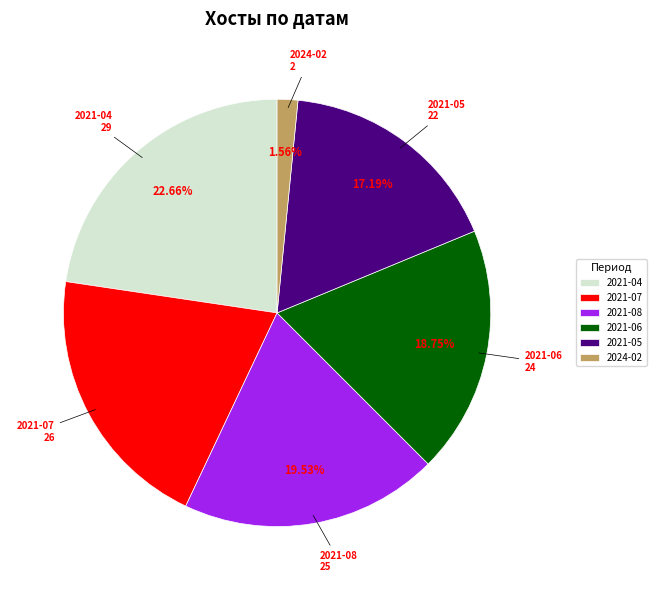

Between 2024-02 and 2021-05, which is larger?

2021-05